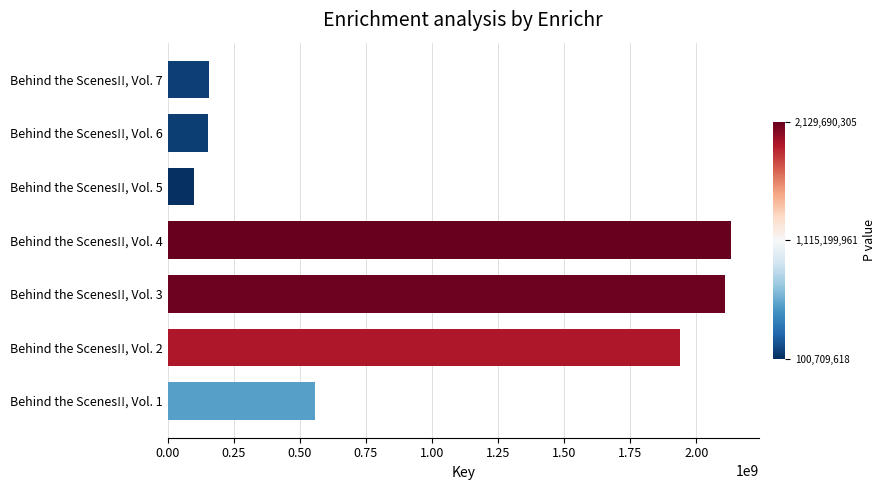

Approximately how many times larger is the value at Behind the Scenes!!, Vol. 7 compared to Behind the Scenes!!, Vol. 6?

1.0